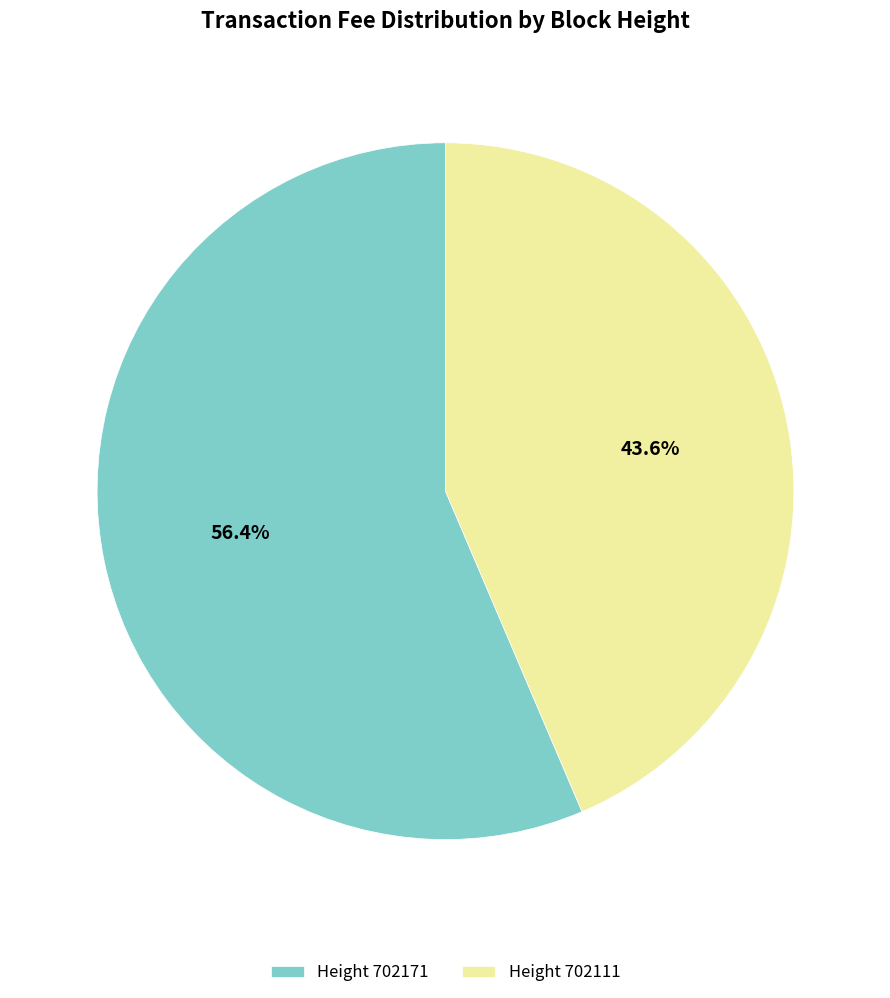

Which has a higher value, Height 702111 or Height 702171?

Height 702171